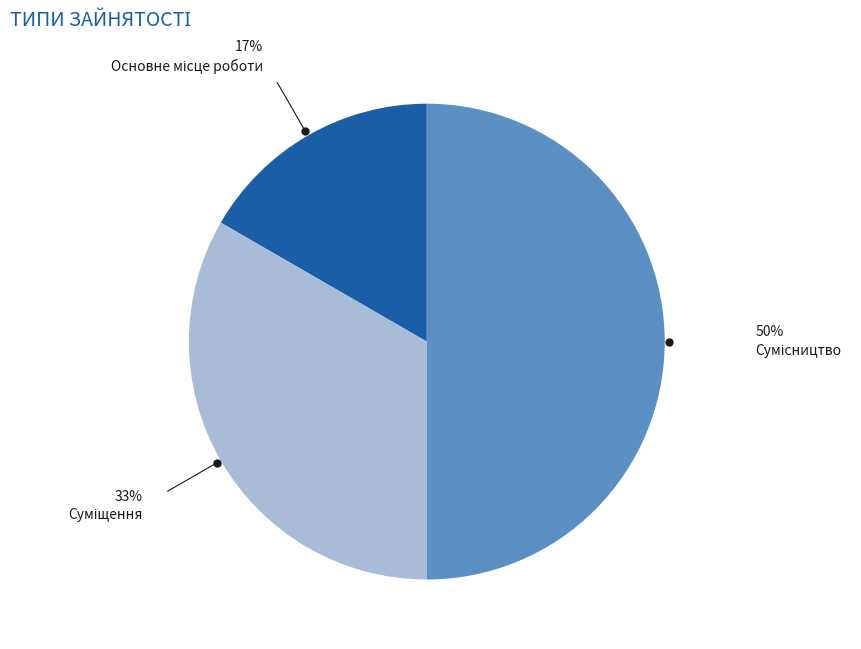

To the nearest percent, what is the average slice percentage?

33%